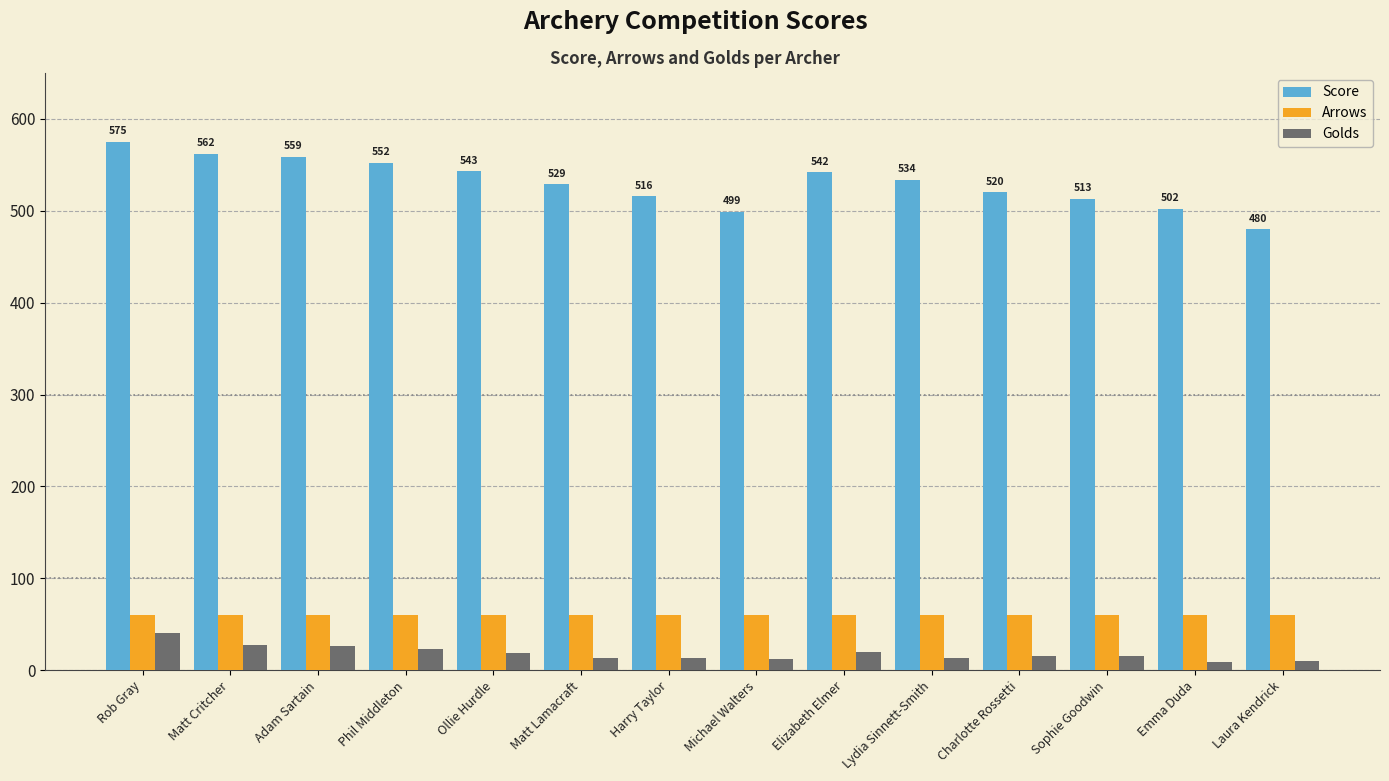

At which category is the sum across all series the highest?

Rob Gray